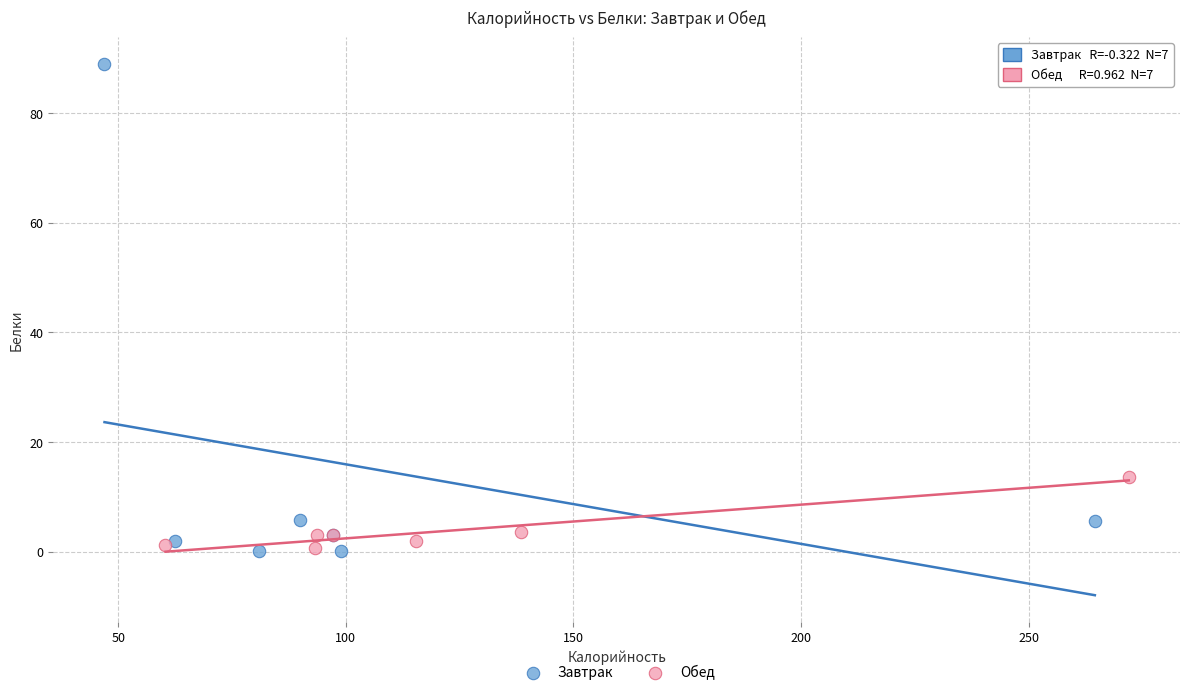

Which series reaches the maximum Y coordinate?

Завтрак